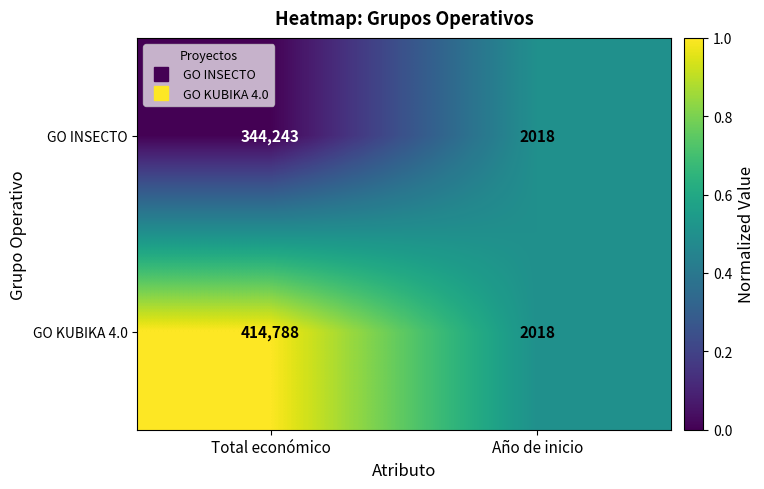

What is the total value across all series at Total económico?

759031